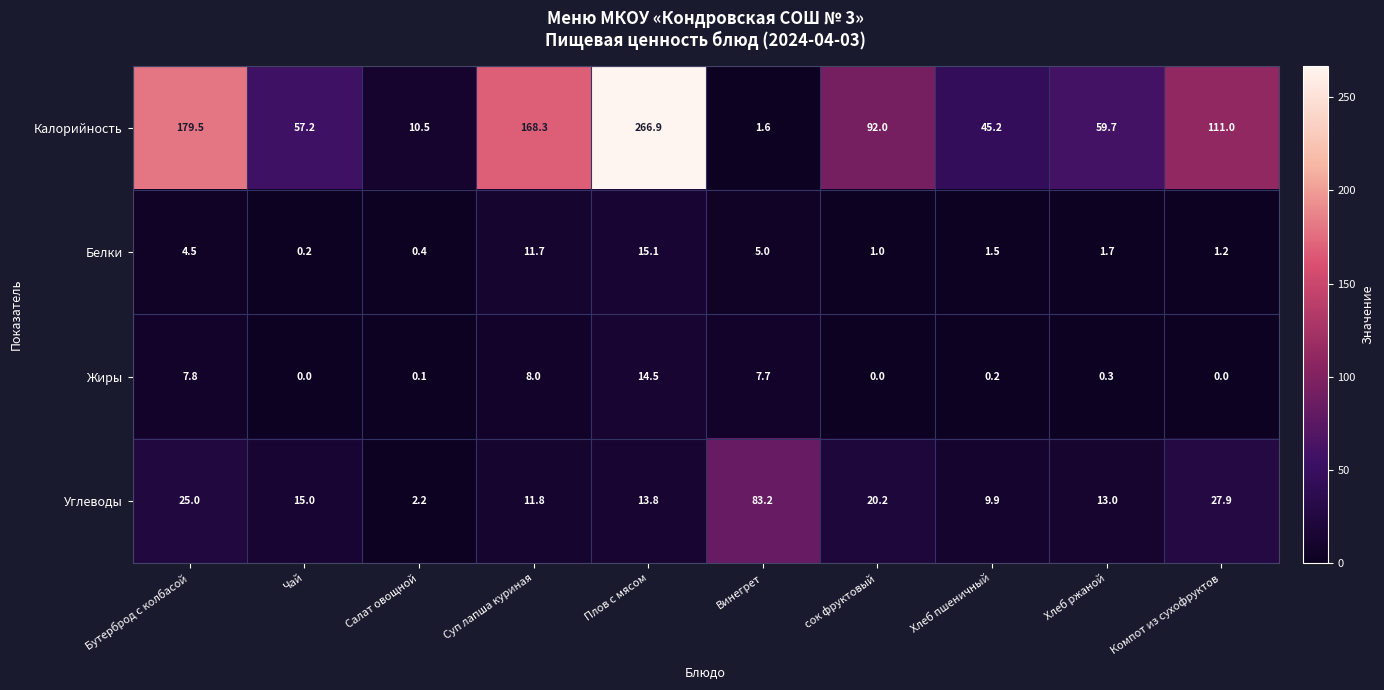

Is the value of Калорийность at Винегрет greater than the value of Белки at Компот из сухофруктов?

Yes